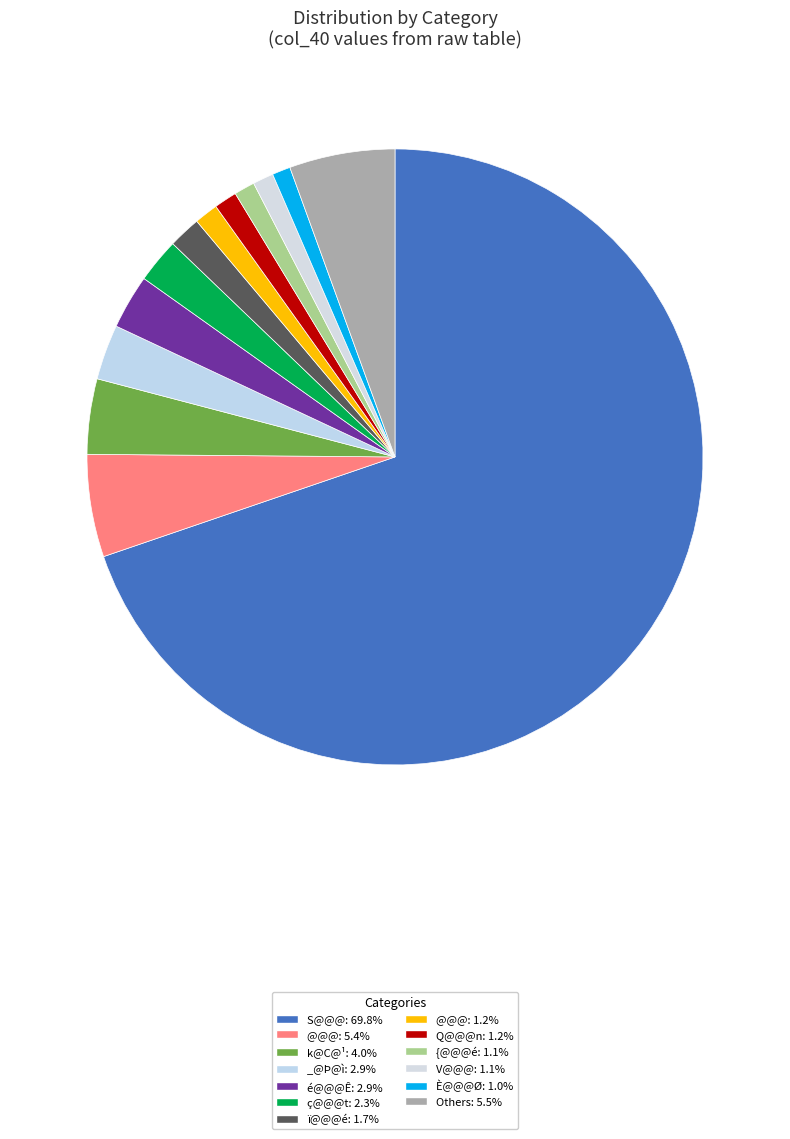

Count the number of slices in the pie.

13